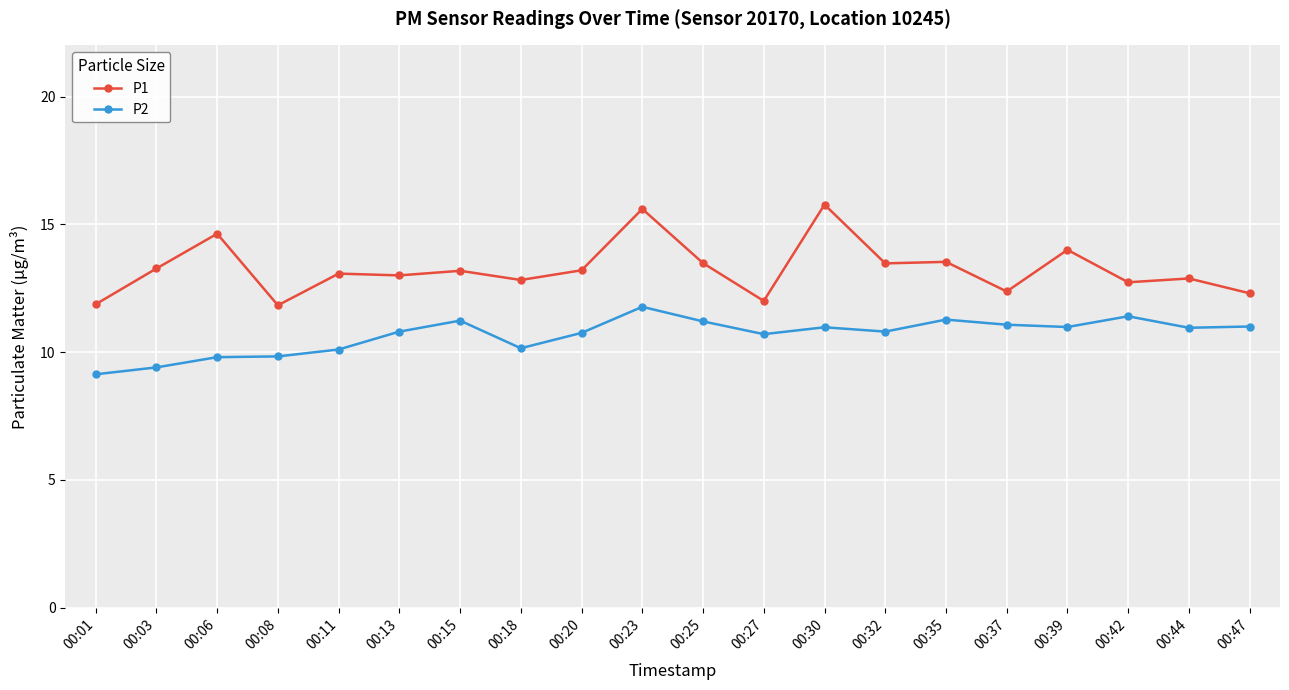

True or false: P1 has more than 2 points higher than both neighbors.

True